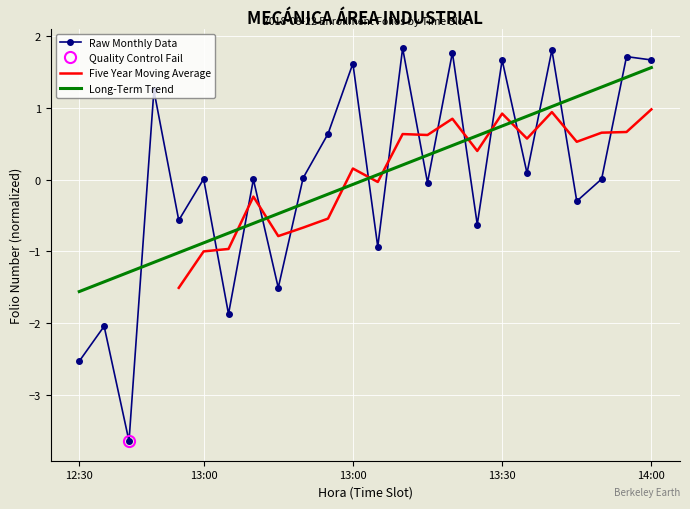

What is the smallest value displayed?

-3.6